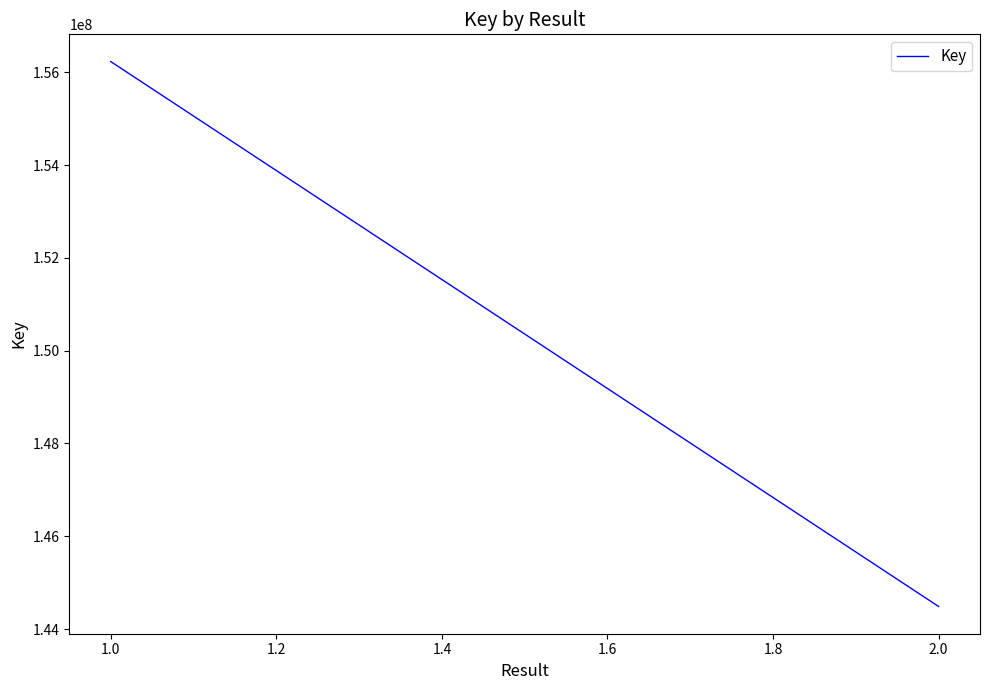

What is the average value?

150359240